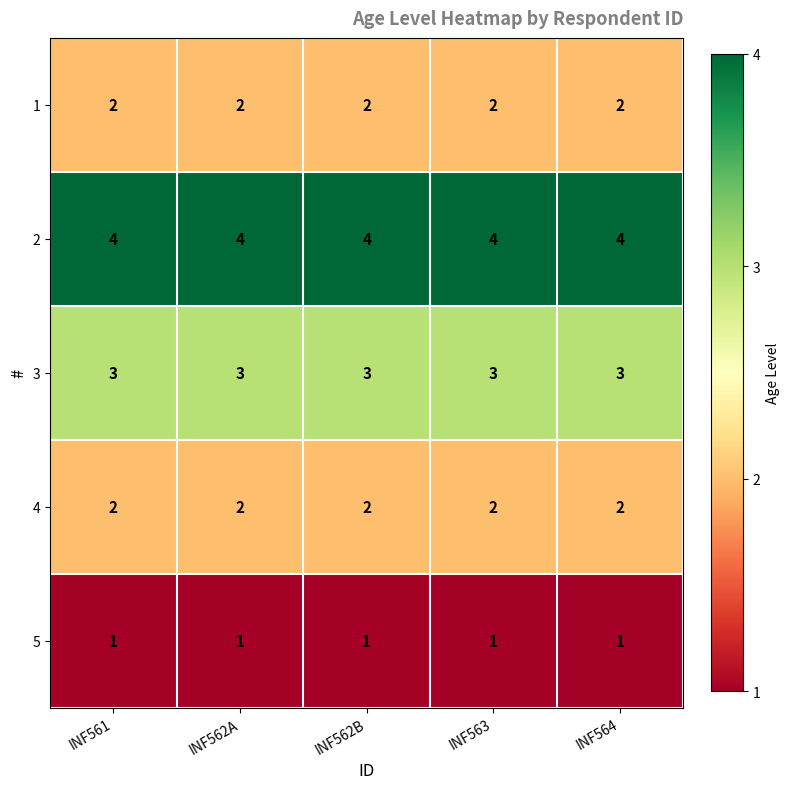

What is the sum of all 2 values?

20